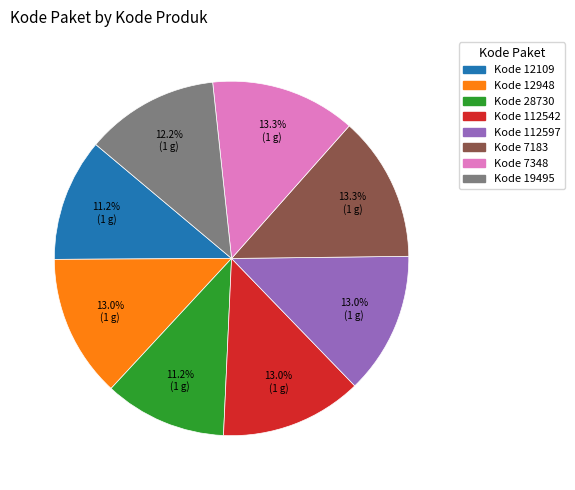

Is there a majority slice in this chart?

No